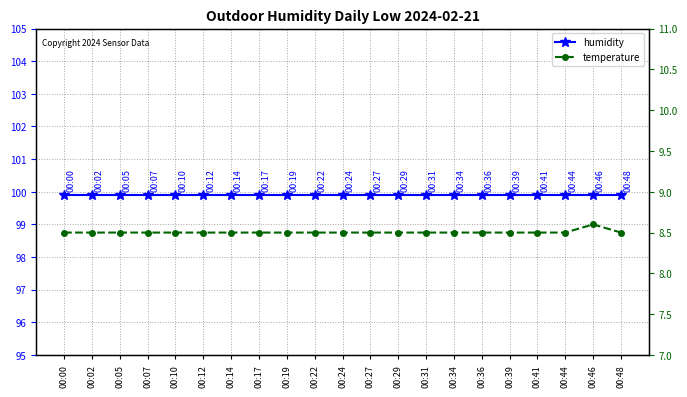

How many interior local peaks does the temperature series have?

1